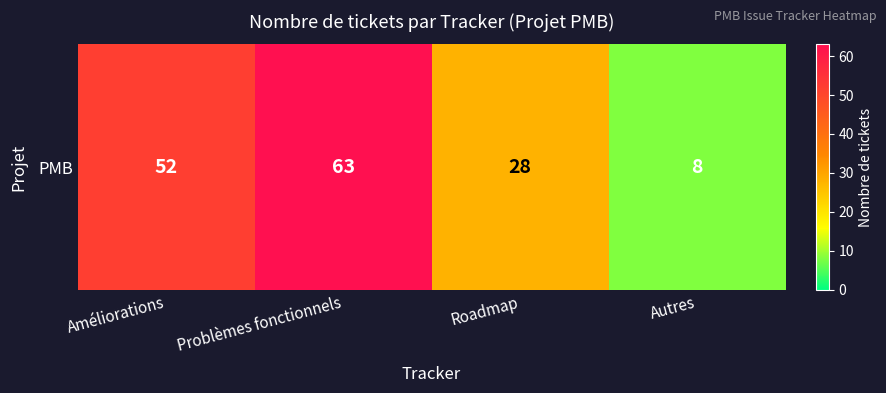

Which has a higher value, Roadmap or Autres?

Roadmap